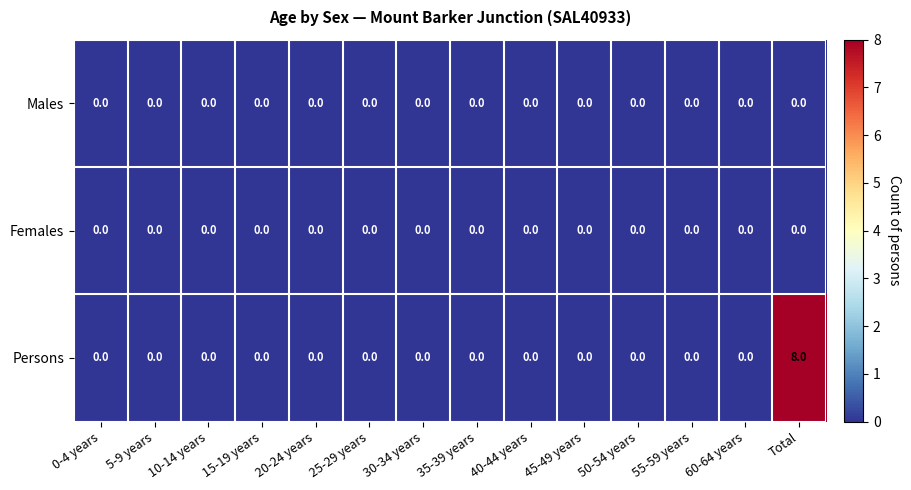

The Females series shows 0 at 0-4 years. True or false?

True